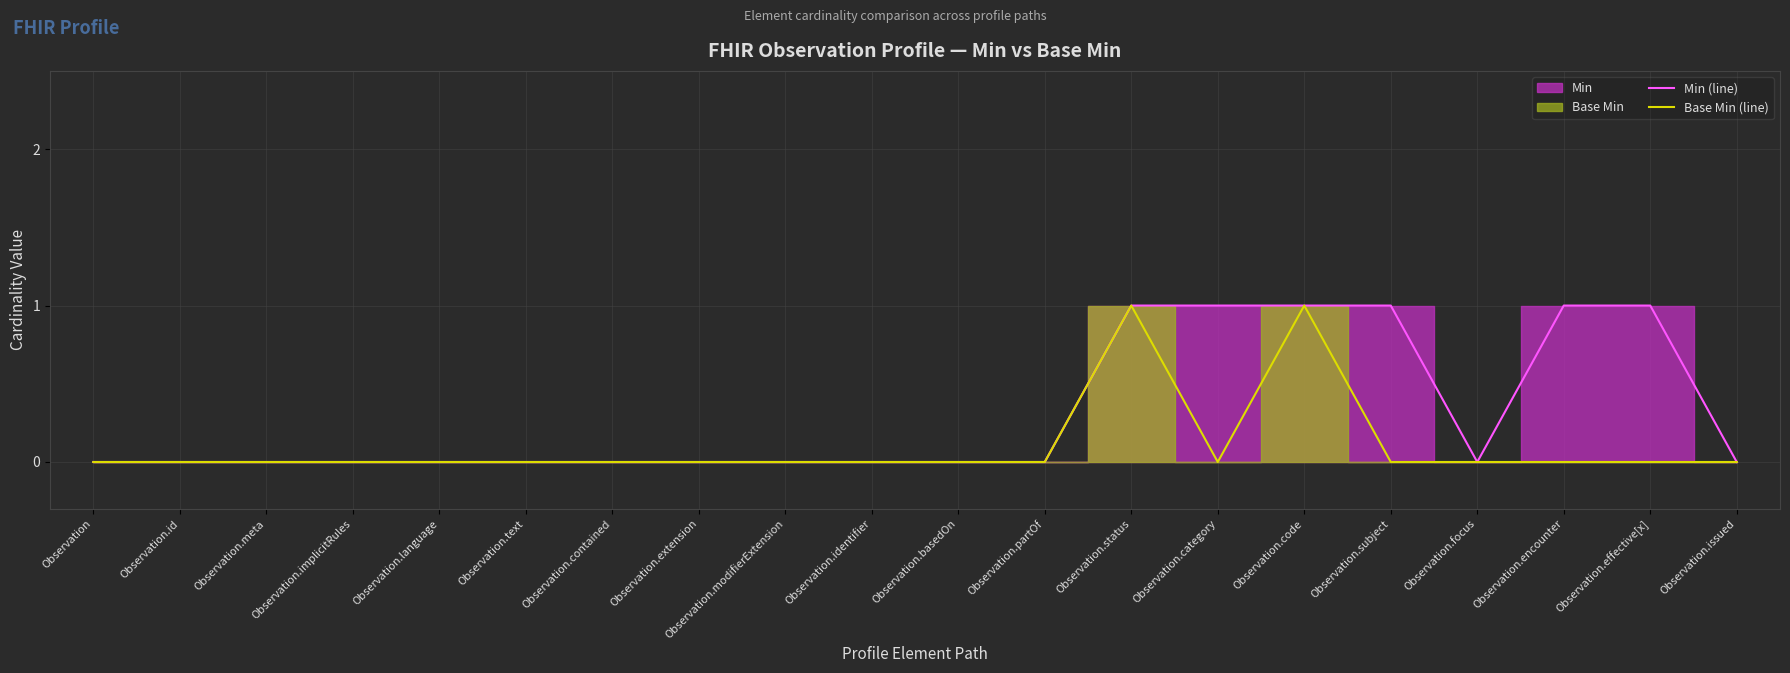

List the series in order of their overall mean, lowest first.

Base Min (line), Min (line)